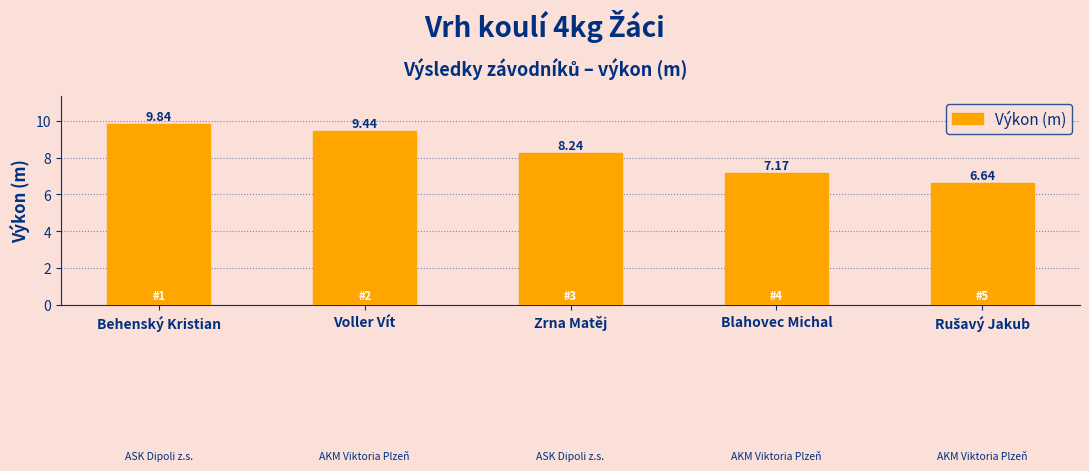

How many values exceed 8?

3